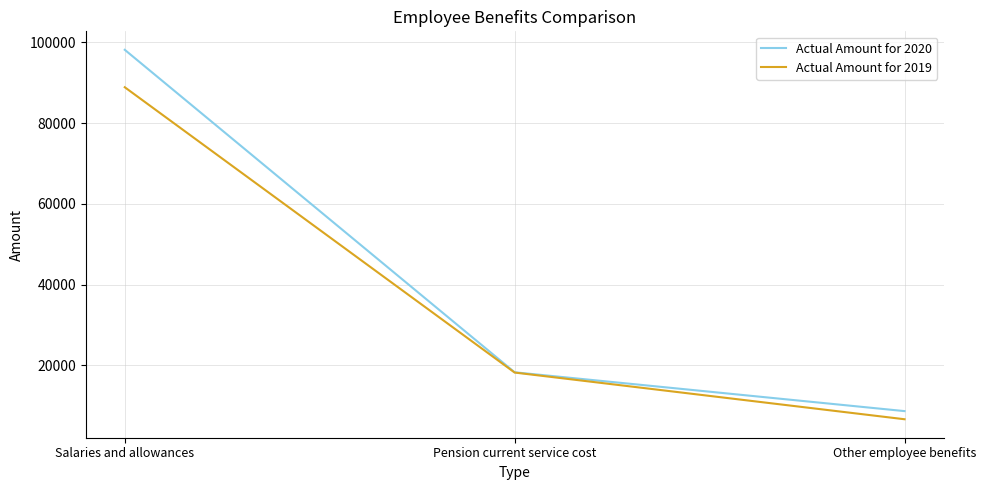

Reading left to right, list all the values displayed in this chart.

Actual Amount for 2020: 98174	18243	8618
Actual Amount for 2019: 88894	18174	6601